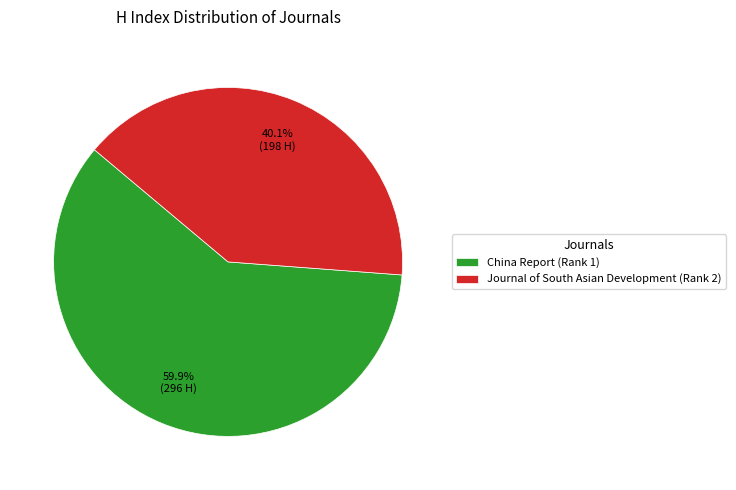

What percentage is the China Report (Rank 1) slice, to the nearest percent?

60%